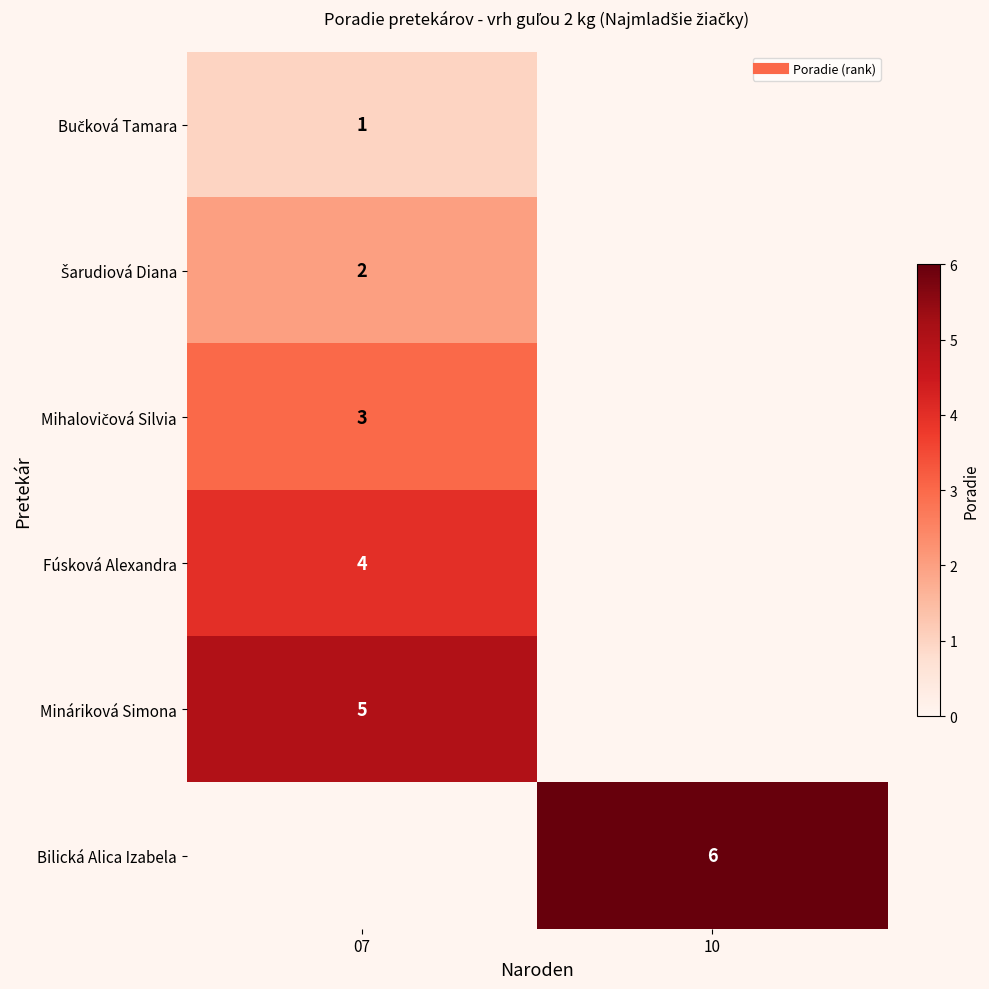

What is the spread (max minus min) of values at 07?

4.0